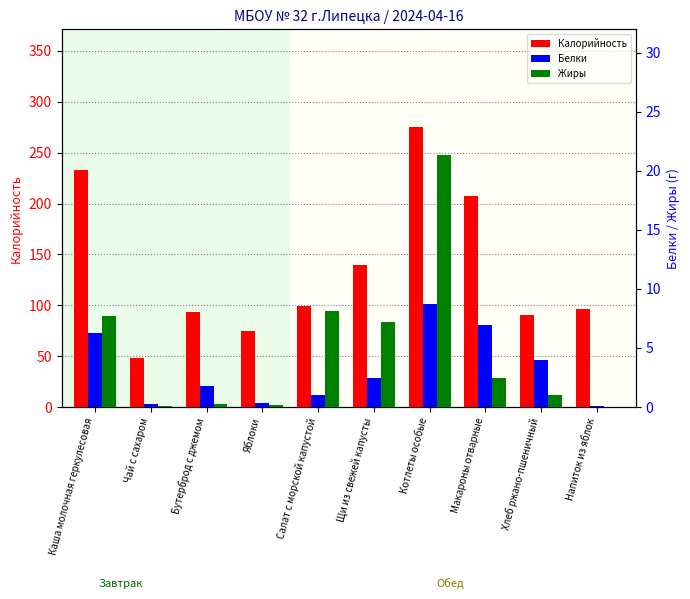

List the labels in order of Белки value, largest first.

Котлеты особые, Макароны отварные, Каша молочная геркулесовая, Хлеб ржано-пшеничный, Щи из свежей капусты, Бутерброд с джемом, Салат с морской капустой, Яблоки, Чай с сахаром, Напиток из яблок